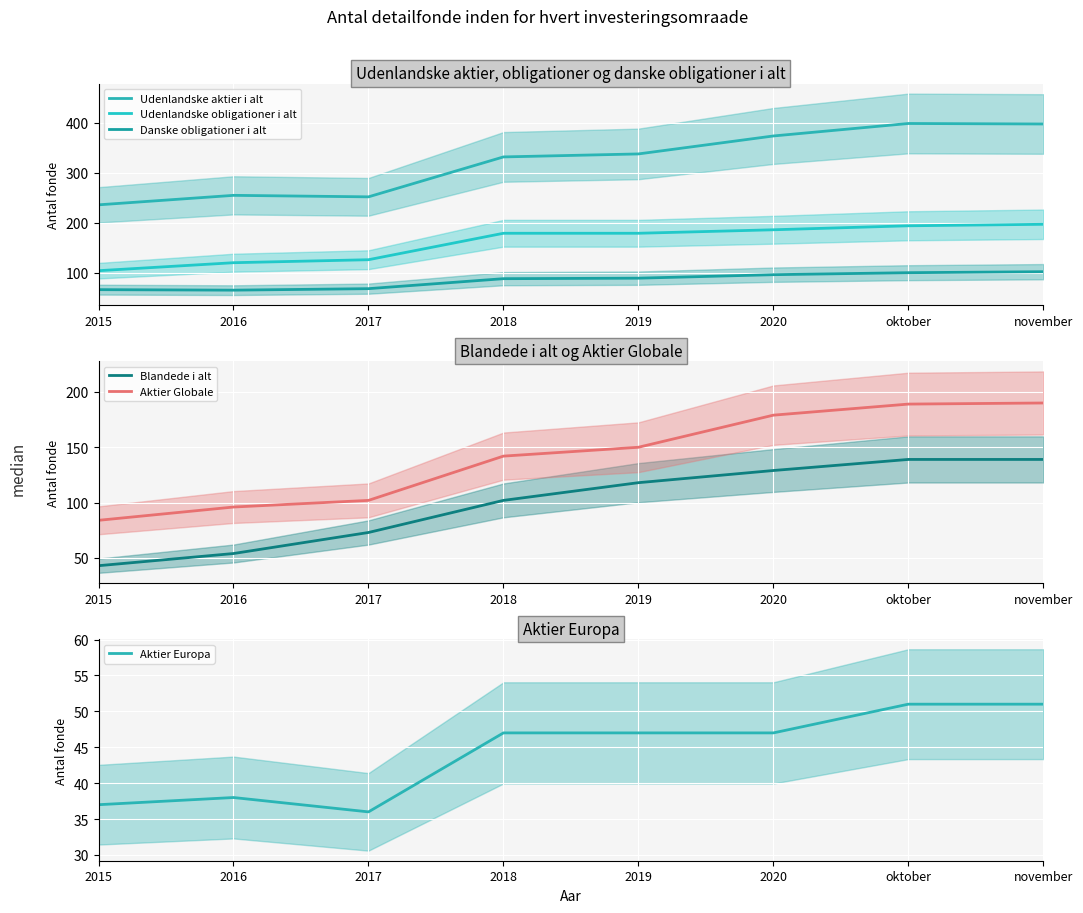

What is the total value across all series at oktober?

1072